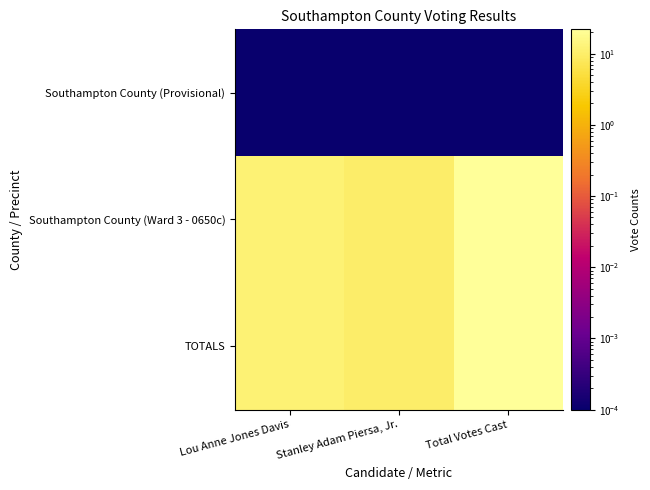

Which label corresponds to the largest value in the chart?

Total Votes Cast